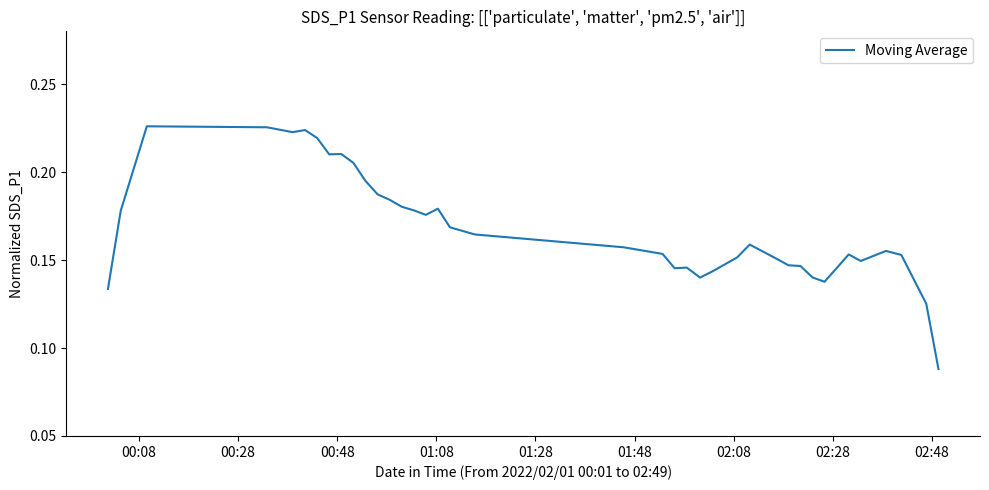

What is the average value?

0.2